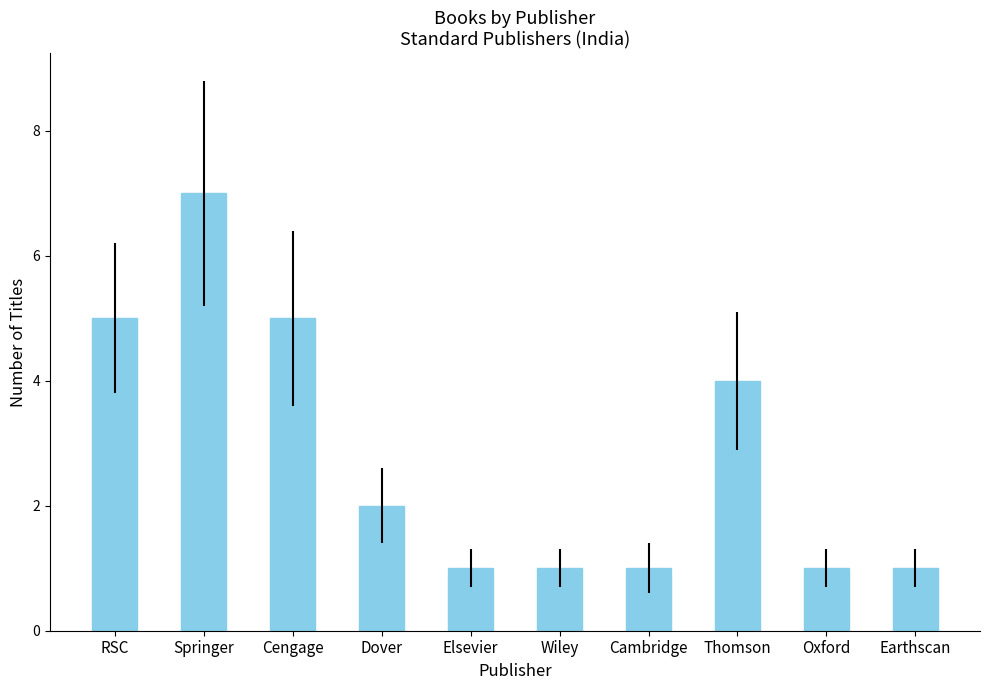

What is the ratio of the value at Oxford to the value at Springer?

0.1